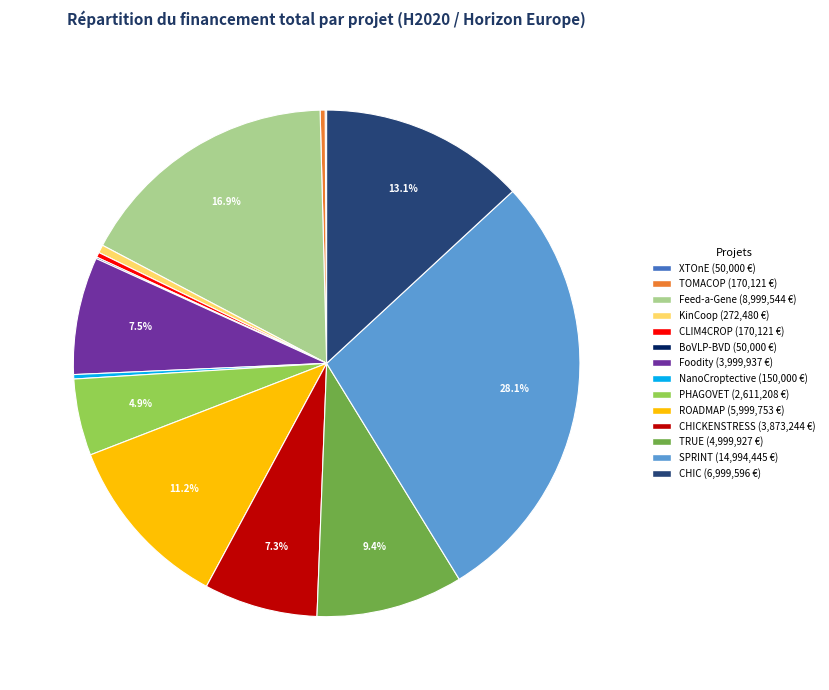

Is there any slice that represents more than half of the pie?

No